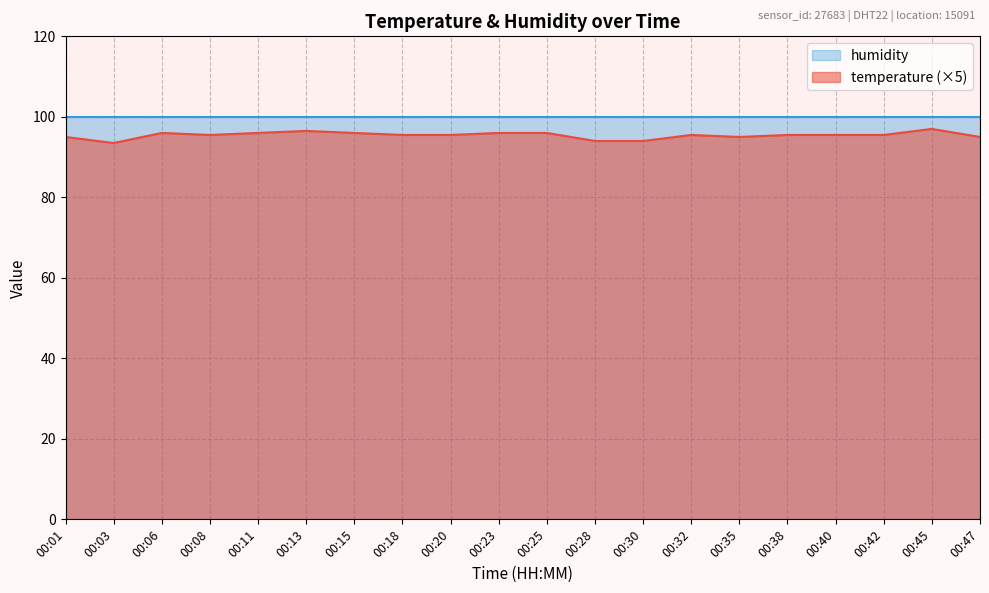

What is the change in value from 00:06 to 00:35?

-1.0